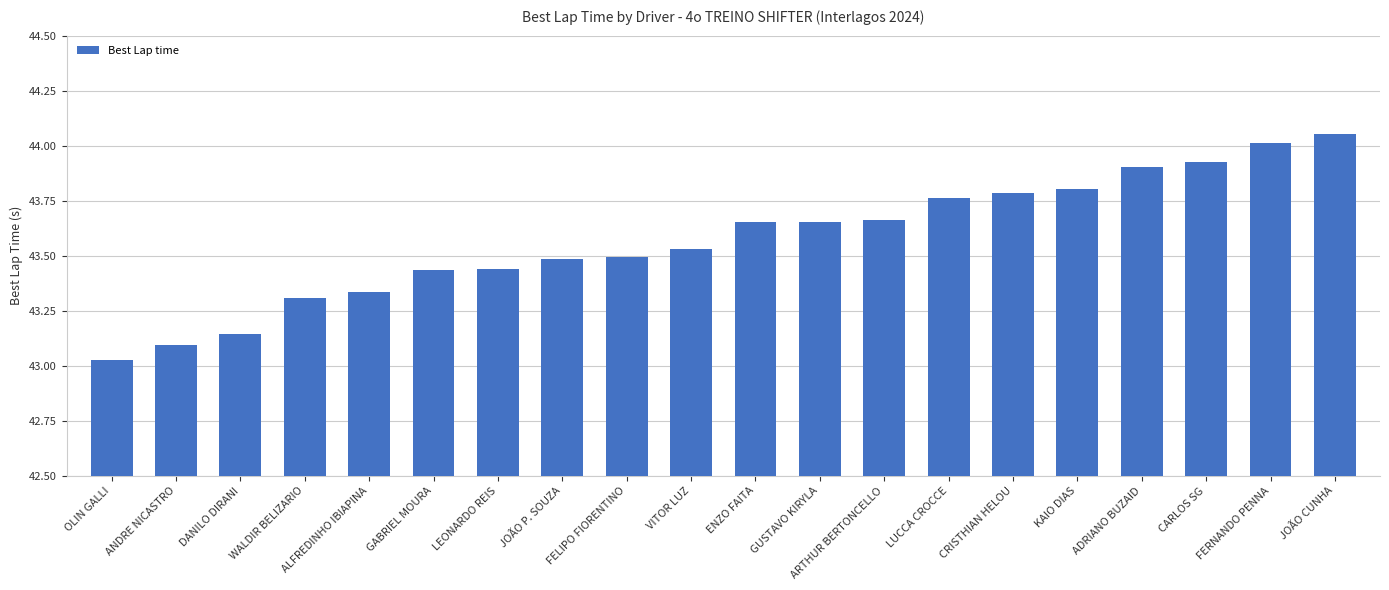

What position from the right is GUSTAVO KIRYLA?

9